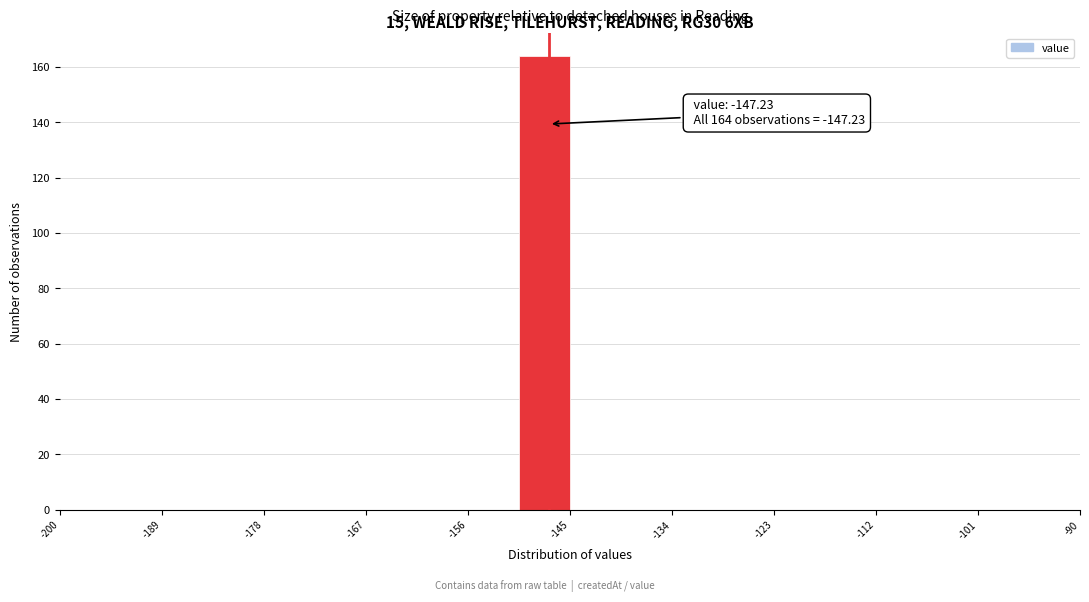

Read against the x-axis, roughly where is the centre of the tallest bar?

-148